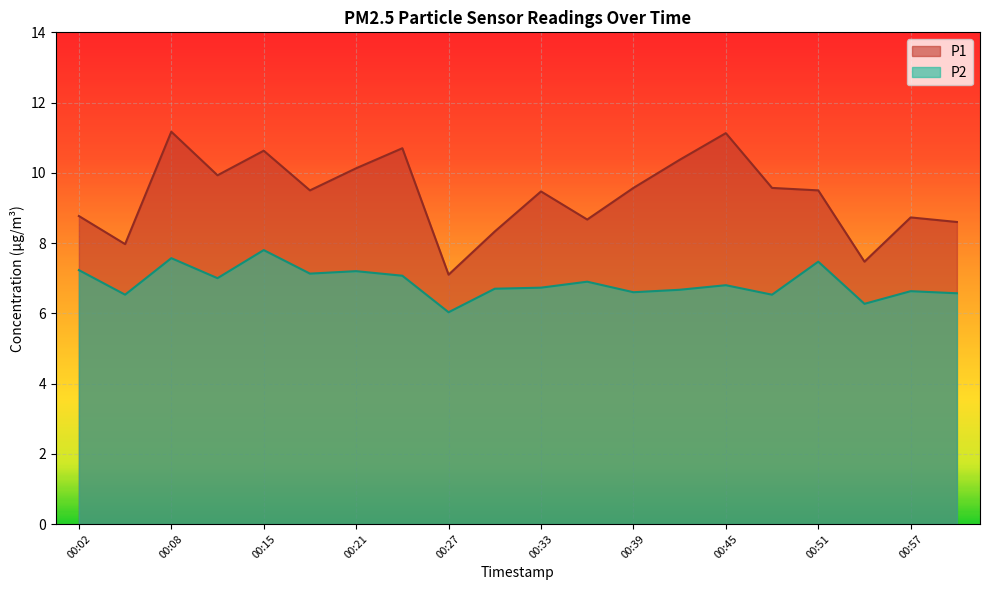

Which series has the widest spread of values?

P1